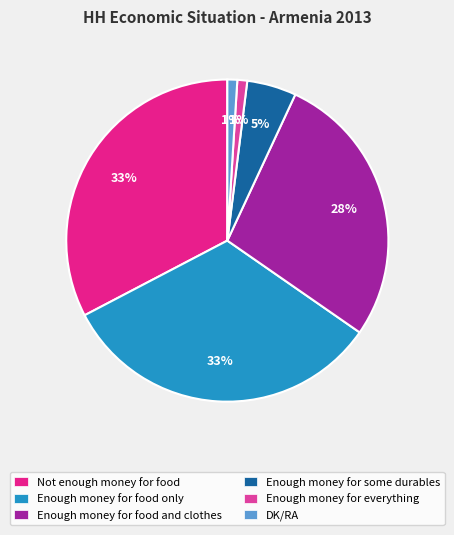

How many slices are in this pie chart?

6